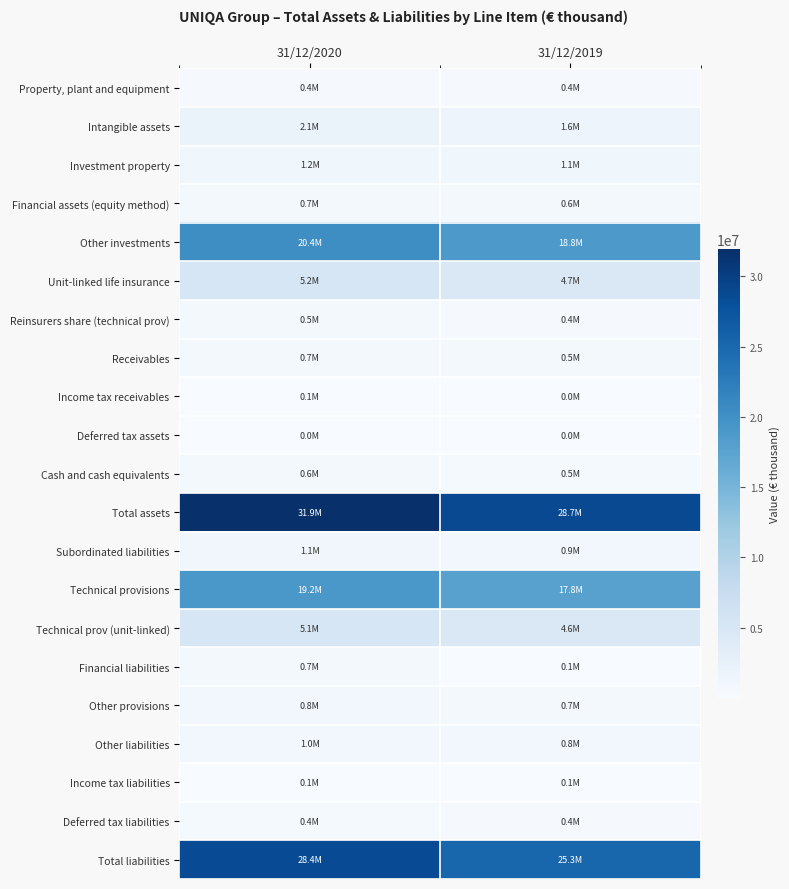

Rank the series by their maximum value, from lowest to highest.

Deferred tax assets, Income tax receivables, Income tax liabilities, Property, plant and equipment, Deferred tax liabilities, Reinsurers share (technical prov), Cash and cash equivalents, Financial assets (equity method), Receivables, Financial liabilities, Other provisions, Other liabilities, Subordinated liabilities, Investment property, Intangible assets, Technical prov (unit-linked), Unit-linked life insurance, Technical provisions, Other investments, Total liabilities, Total assets